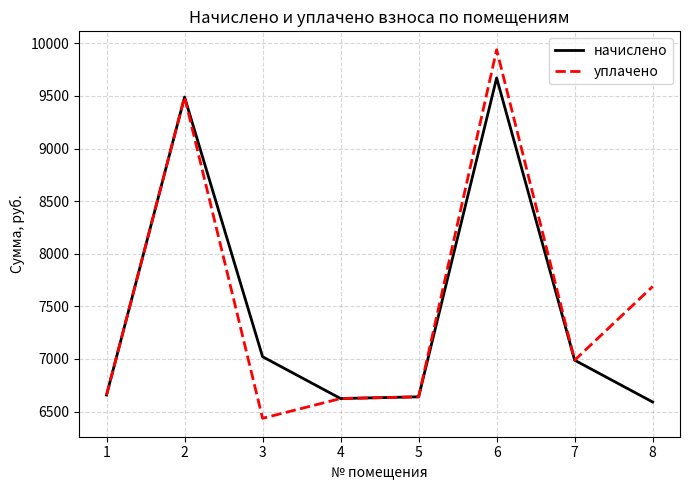

The начислено series shows 9235.9 at 1. True or false?

False